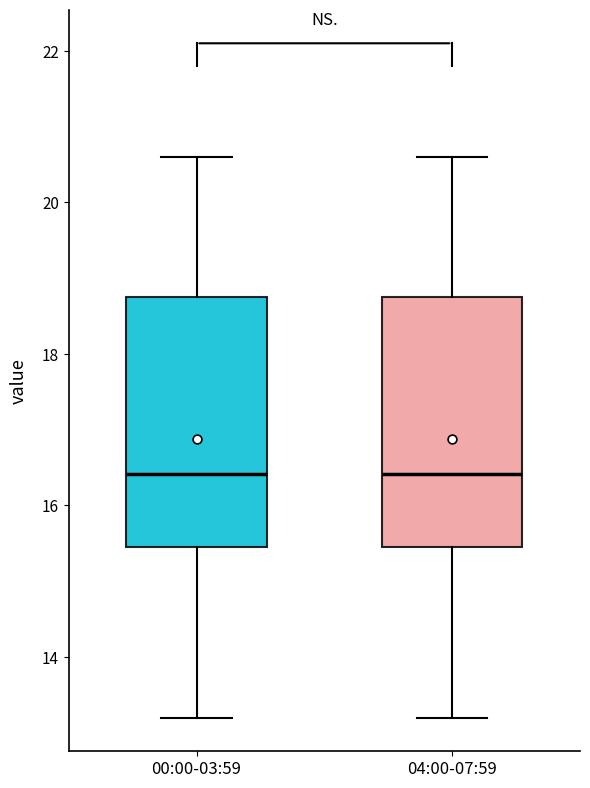

Where is the upper edge of the box for 00:00-03:59 on the y-axis? The values are not printed on the chart, so give them approximately, as read against the axis.

18.8